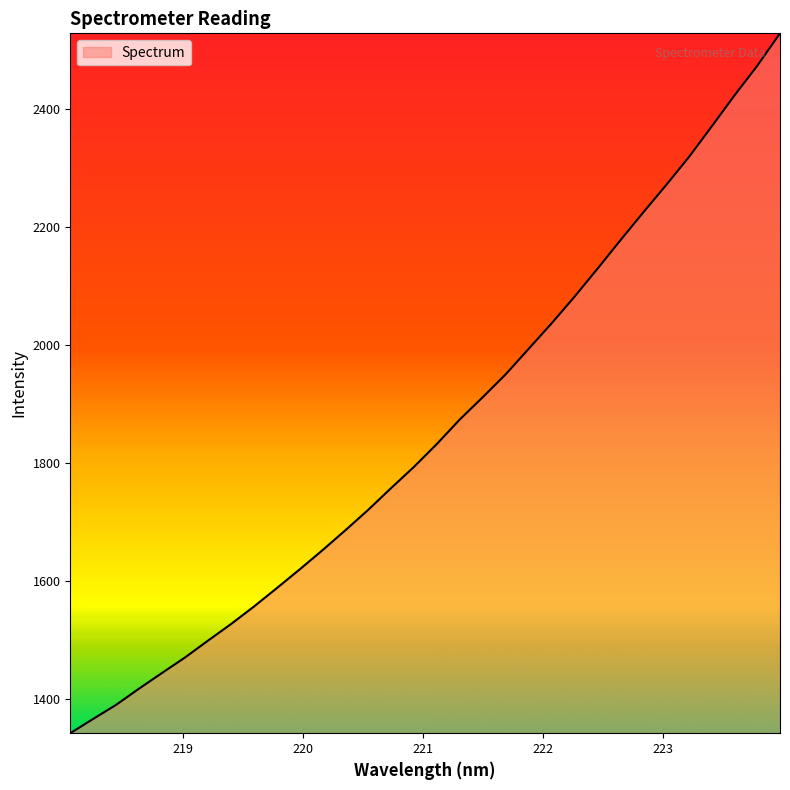

What is the minimum value shown in the chart?

1341.5